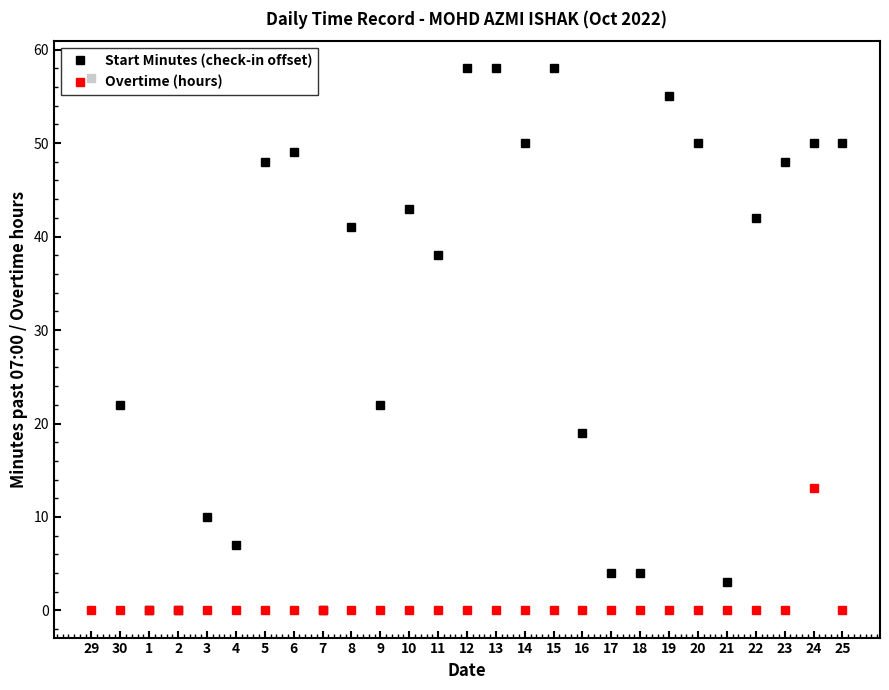

What is the label of the 27th point from the right?

29